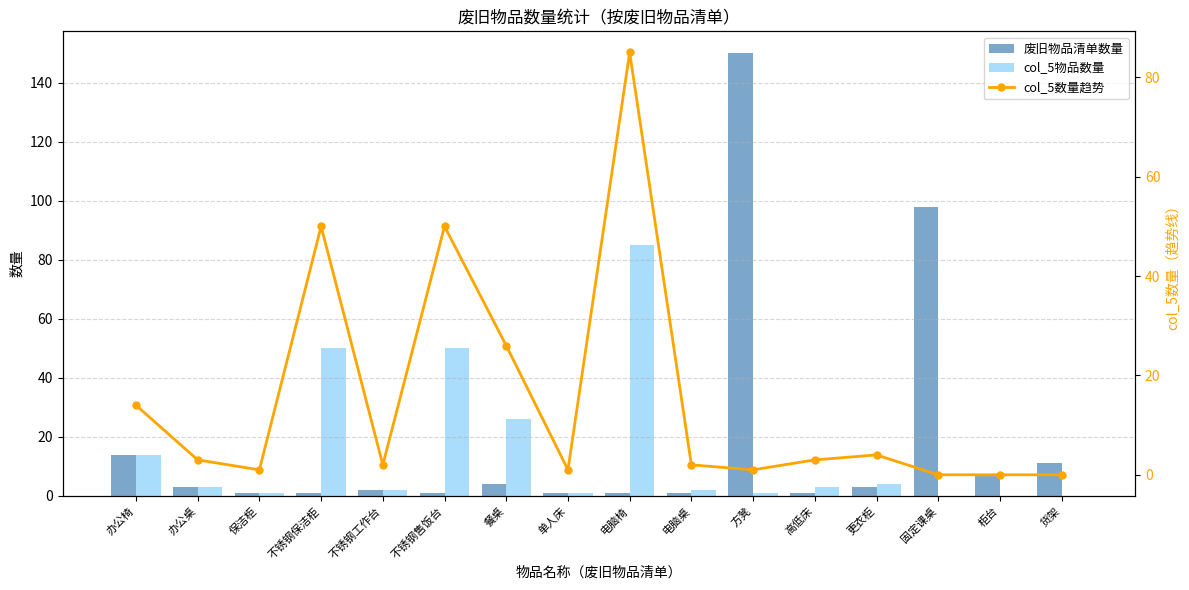

Reading right to left, extract all data points from this chart.

废旧物品清单数量: 11	7	98	3	1	150	1	1	1	4	1	2	1	1	3	14
col_5物品数量: 0	0	0	4	3	1	2	85	1	26	50	2	50	1	3	14
col_5数量趋势: 0	0	0	4	3	1	2	85	1	26	50	2	50	1	3	14